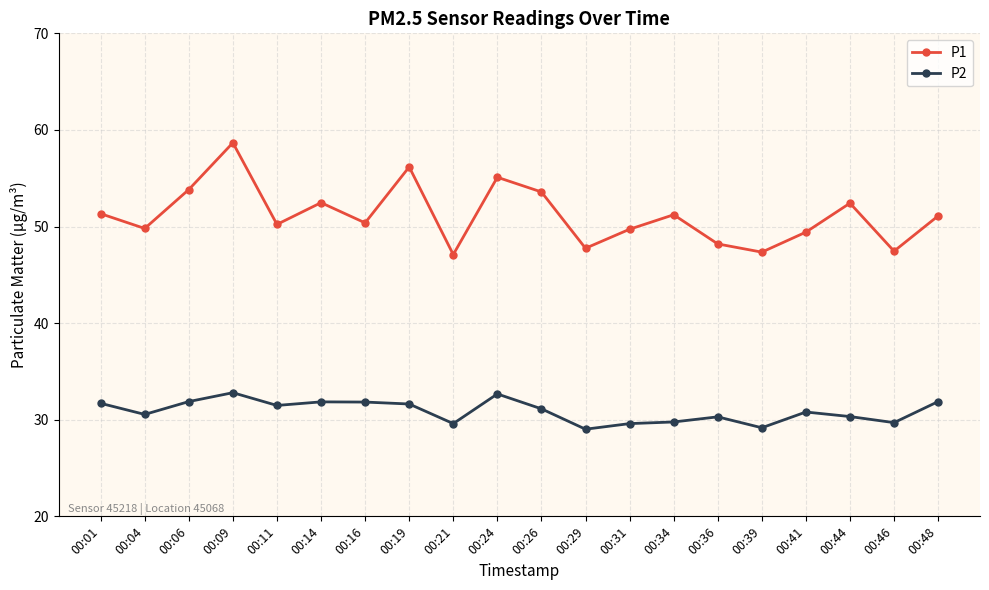

Which series changed the most between 00:19 and 00:44?

P1